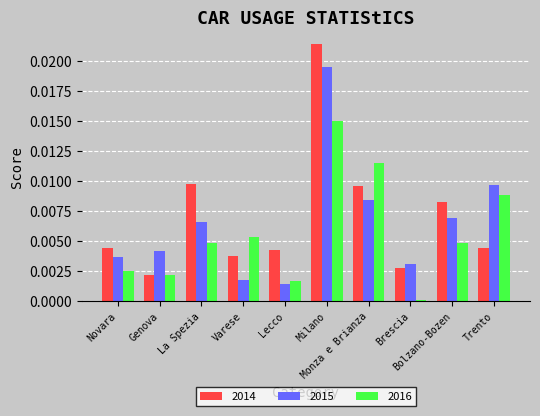

At how many categories does at least one series exceed 0?

10